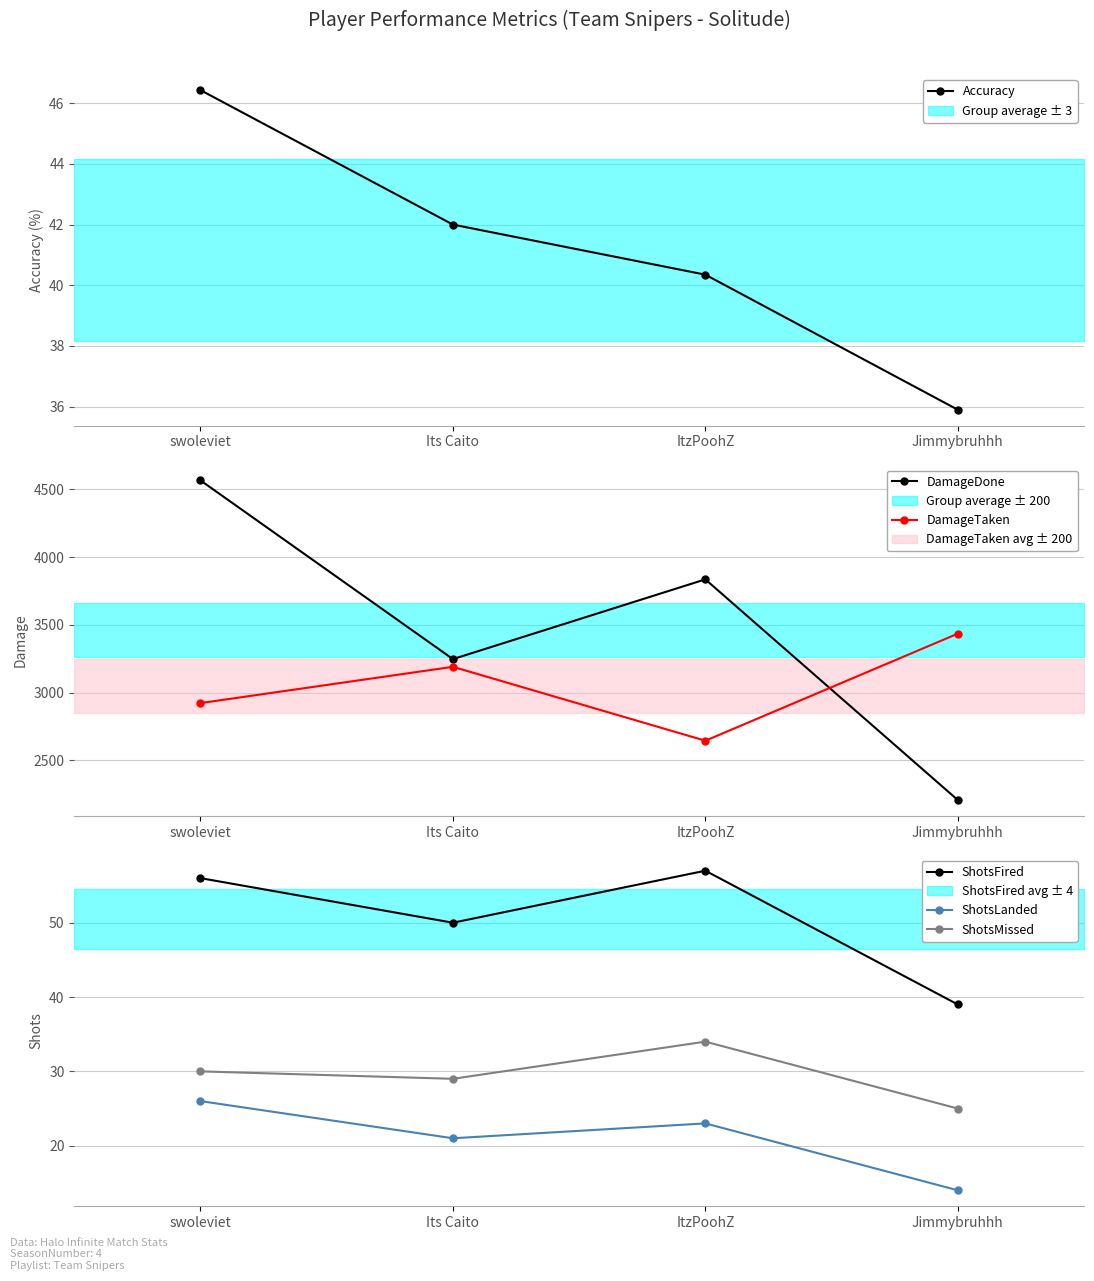

True or false: DamageDone and ShotsMissed cross at least once.

False